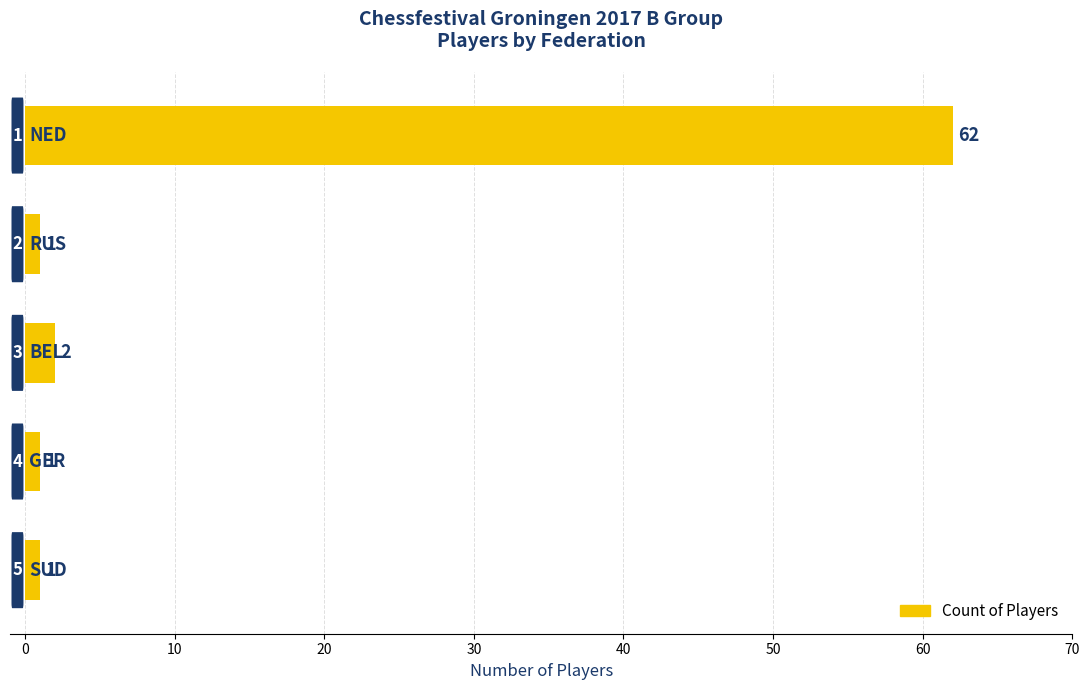

What is the value of the 2nd bar from the top?

1